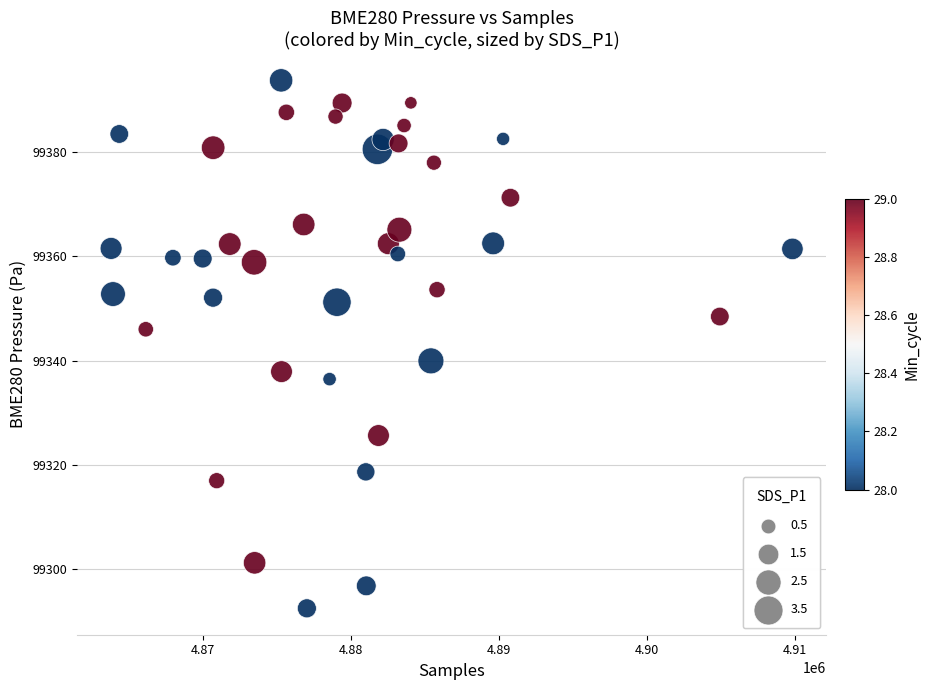

What is the range of Y values (max minus min)?

101.2